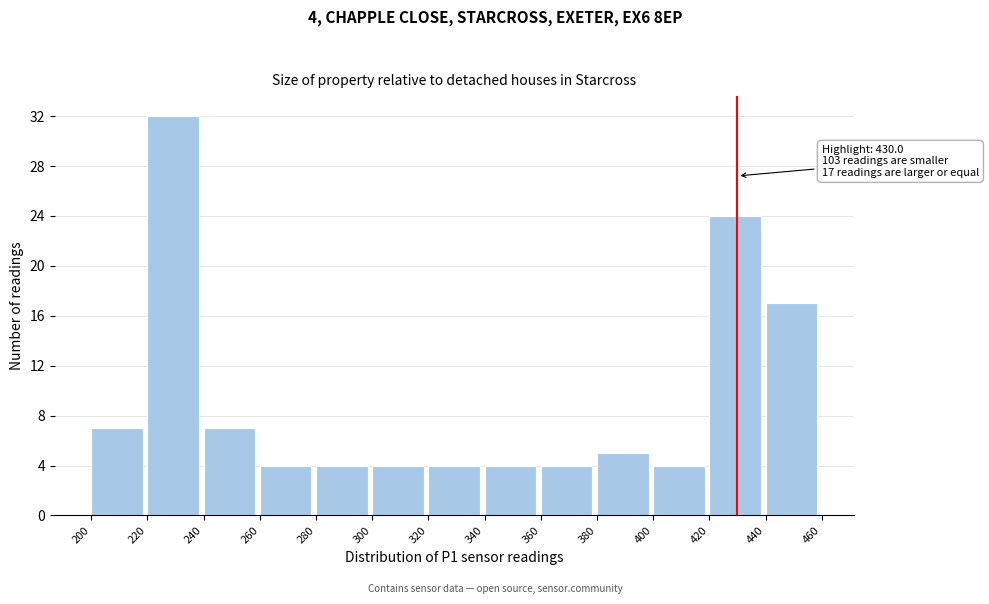

Over which range of the x-axis is the bar tallest?

220 to 240